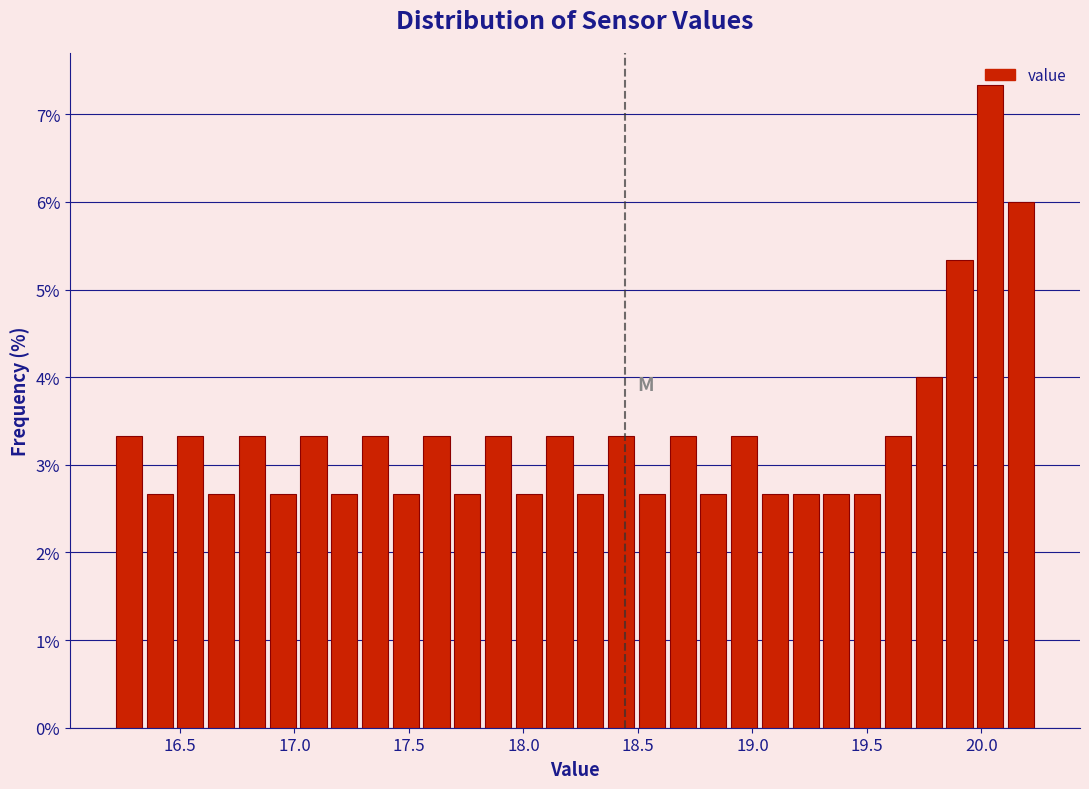

Around what value on the x-axis is the tallest bar? Give the approximate position of its centre, as read against the axis.

20.05